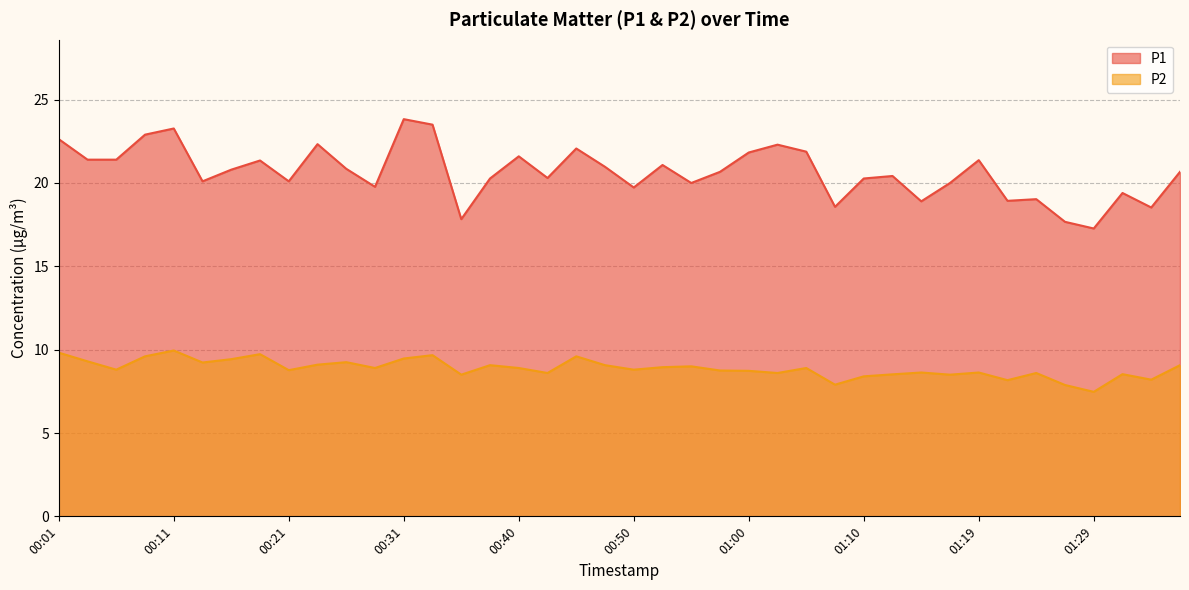

At which label does P1 reach its minimum?

01:29